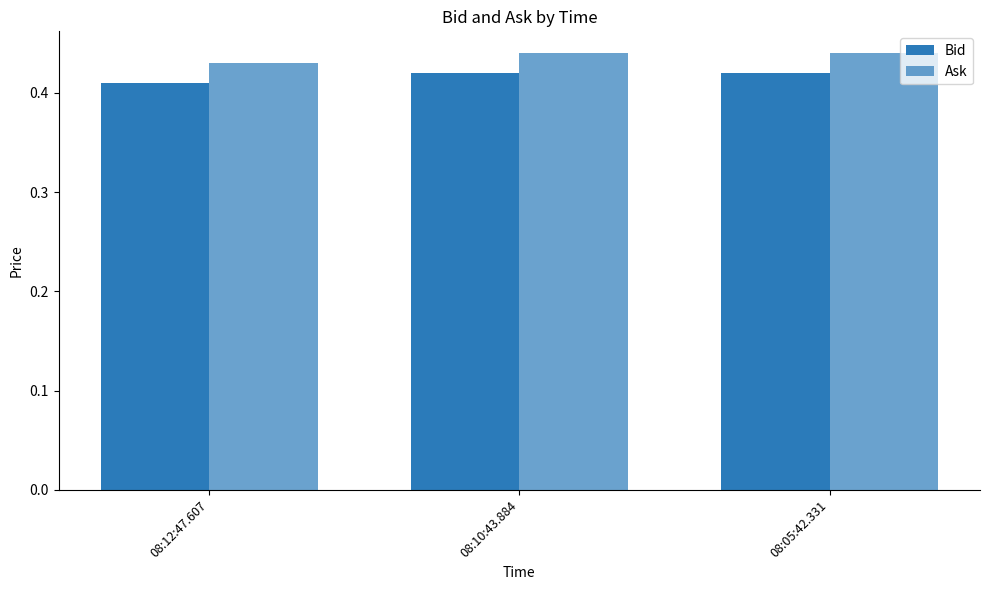

How many bars are there in each group?

2